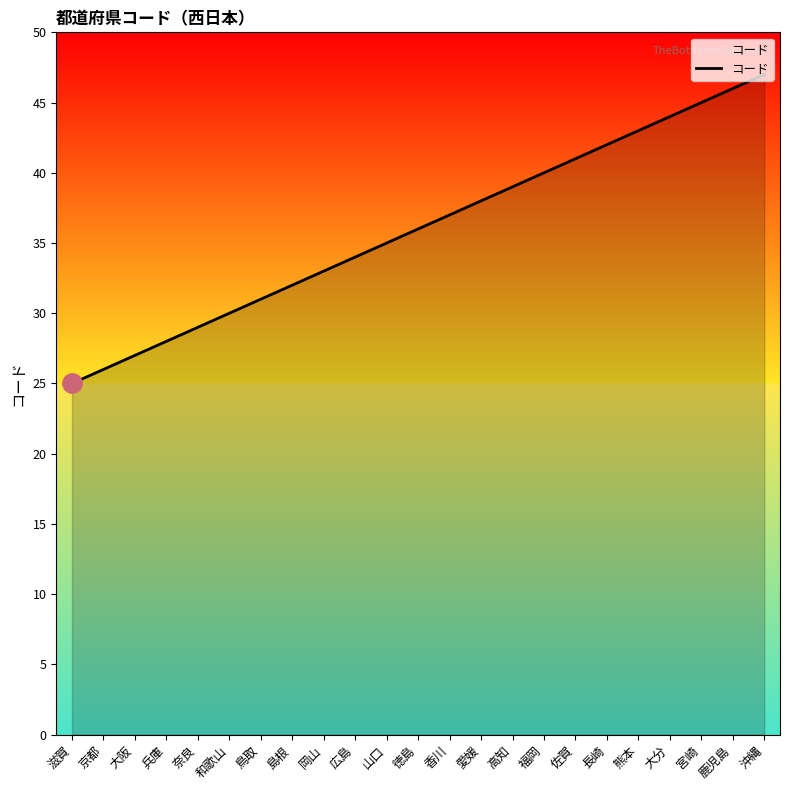

What position from the right is 和歌山?

18